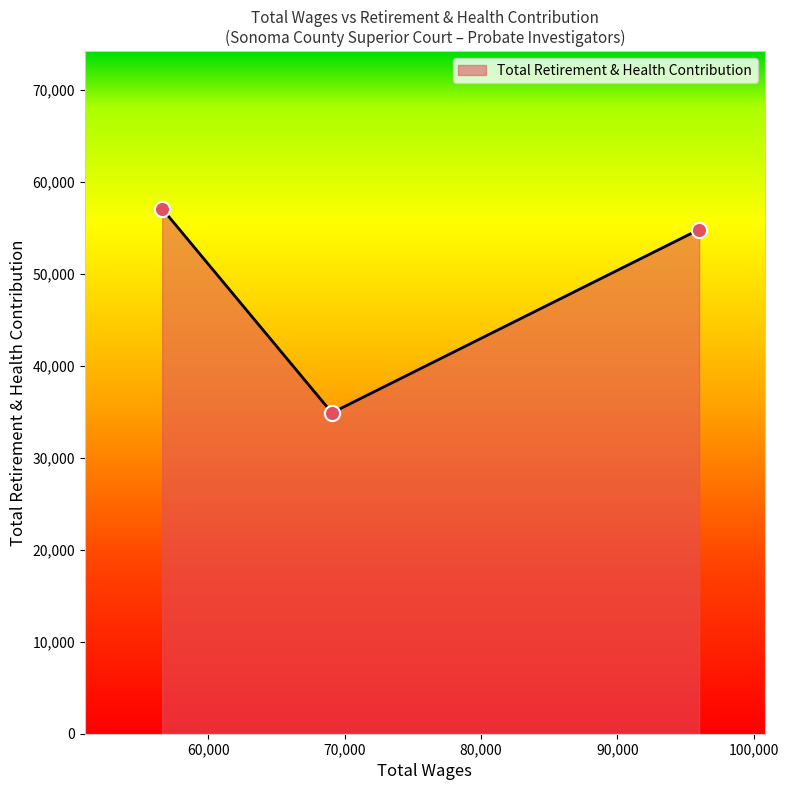

What is the maximum value shown in the chart?

57050